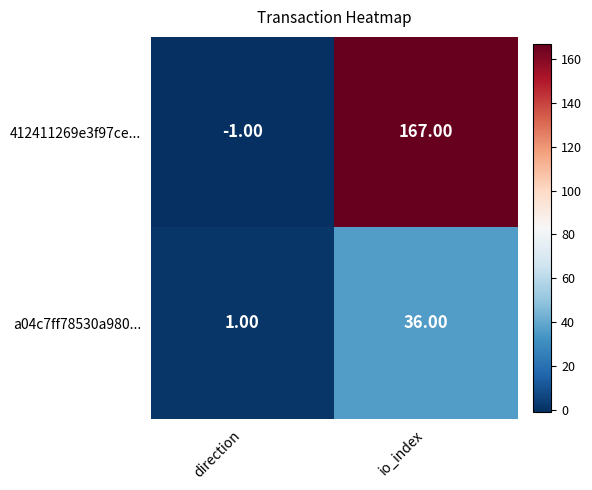

Which category has the highest value in the 412411269e3f97ce... series?

io_index